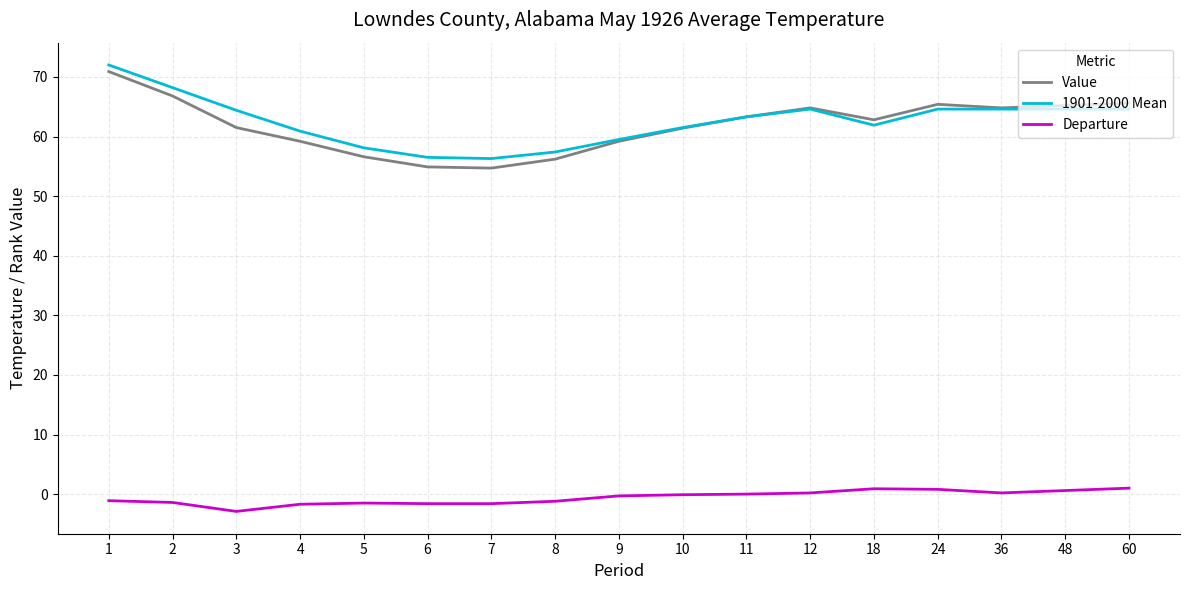

How many lines are shown in the chart?

3